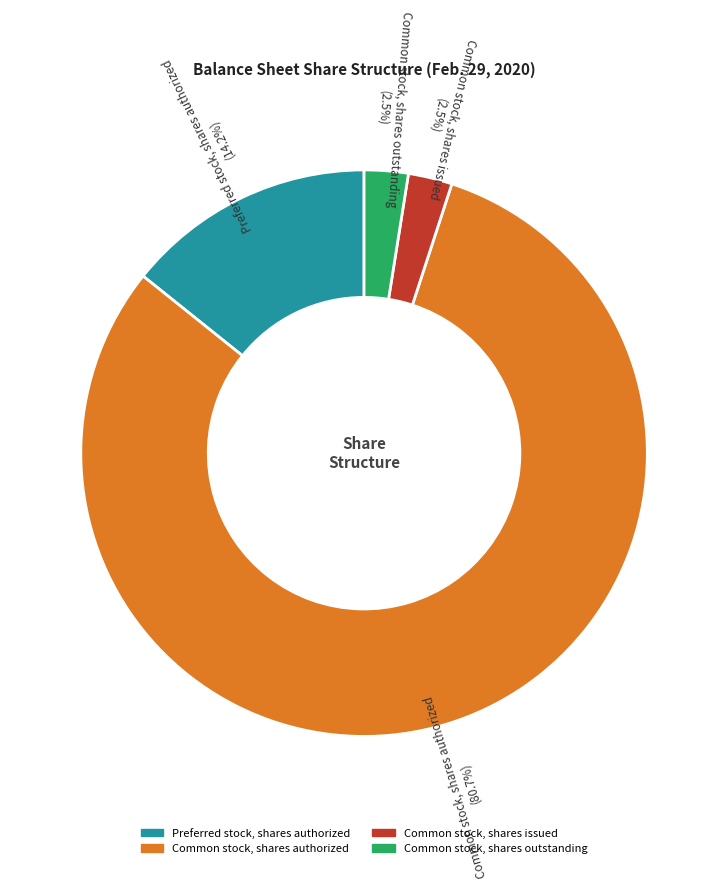

What portion of the pie excludes Common stock, shares issued?

97.5%